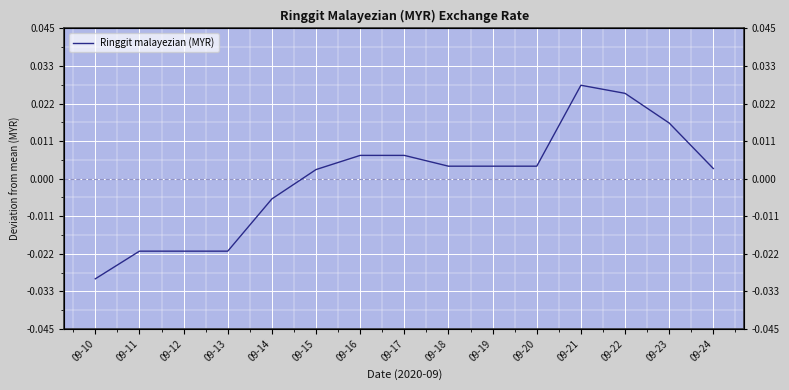

How many interior local peaks (higher than both neighbors) does the data have?

1